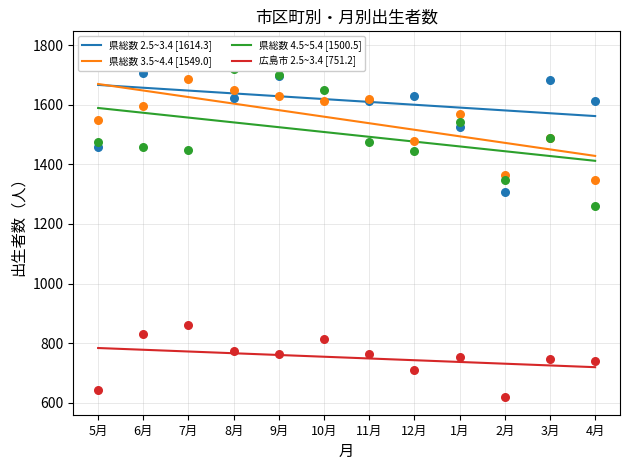

Which series has the largest total across all categories?

県総数 2.5~3.4